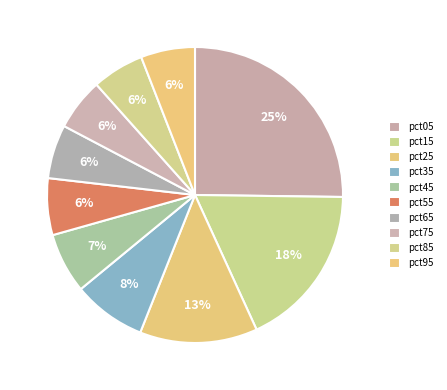

To the nearest percent, what is the combined percentage of pct65 and pct75?

12%